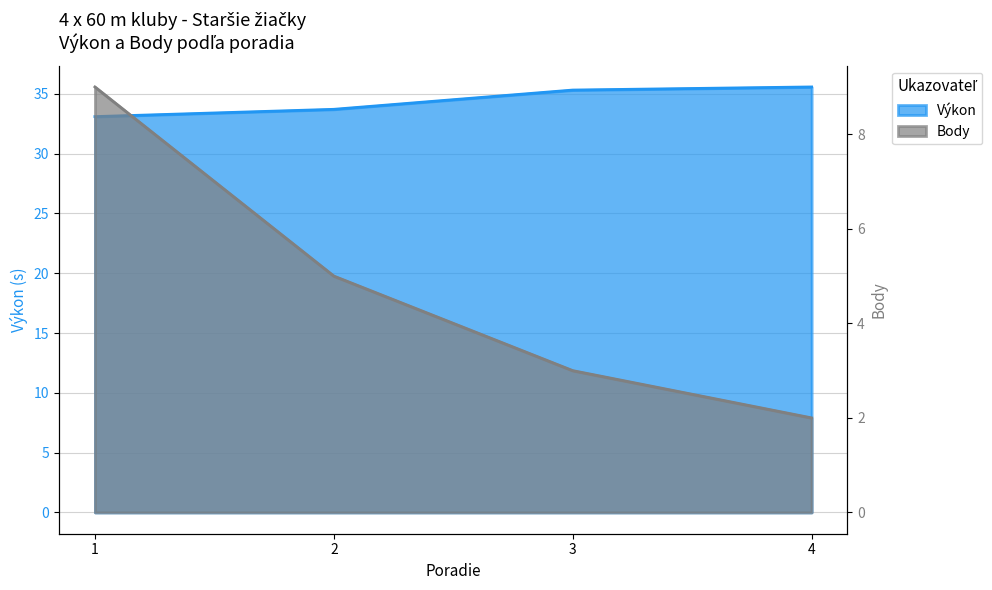

What is the average value of the Body series?

4.8